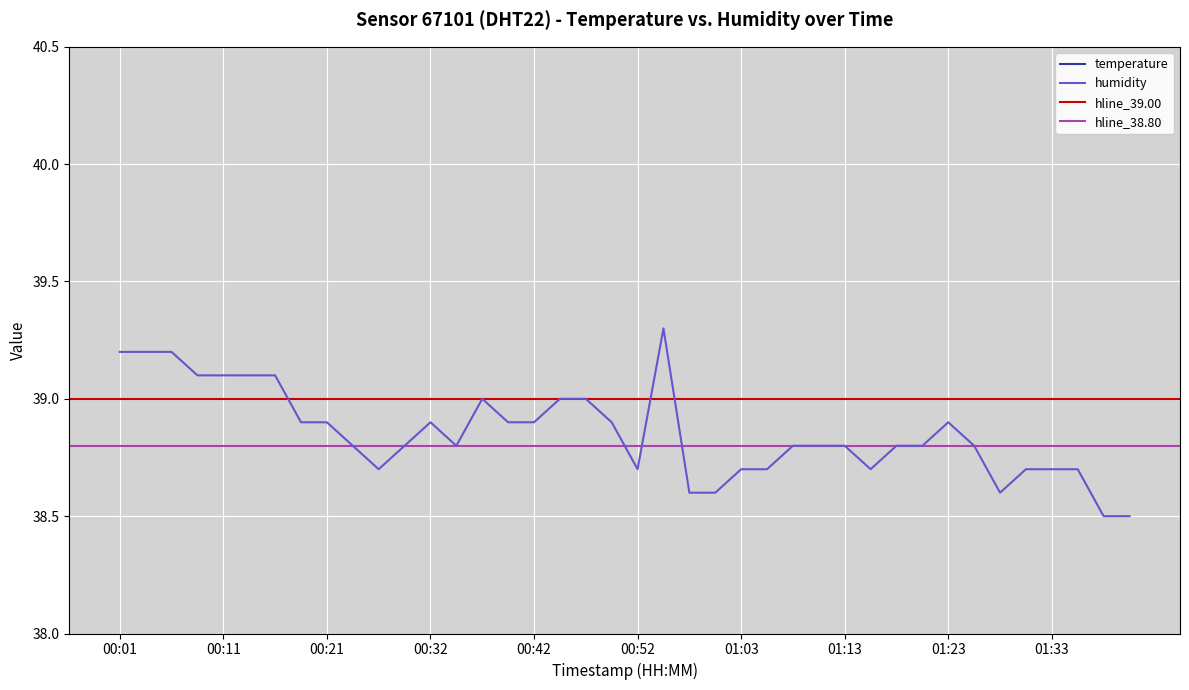

At which category does temperature reach its first local peak?

00:24